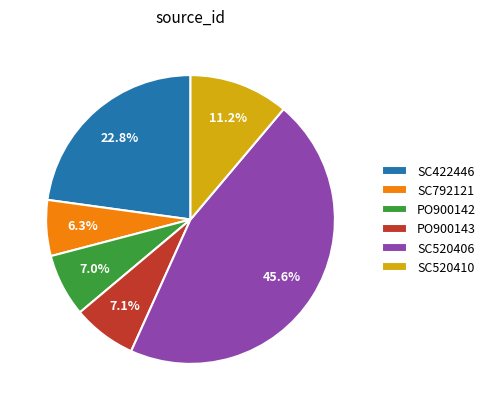

Which category has the smallest portion of the pie?

SC792121